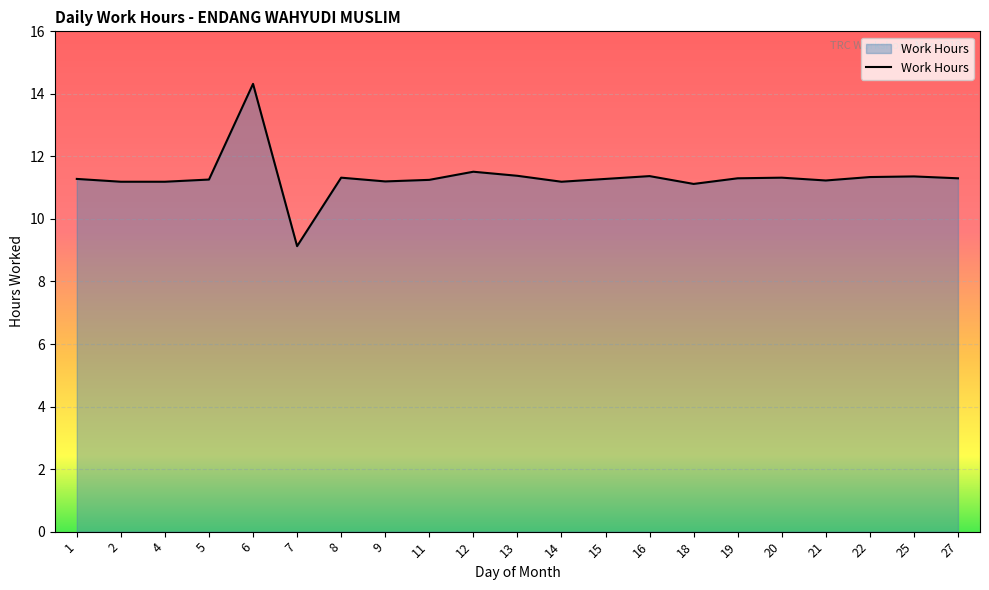

What value does the data have at 27?

11.3